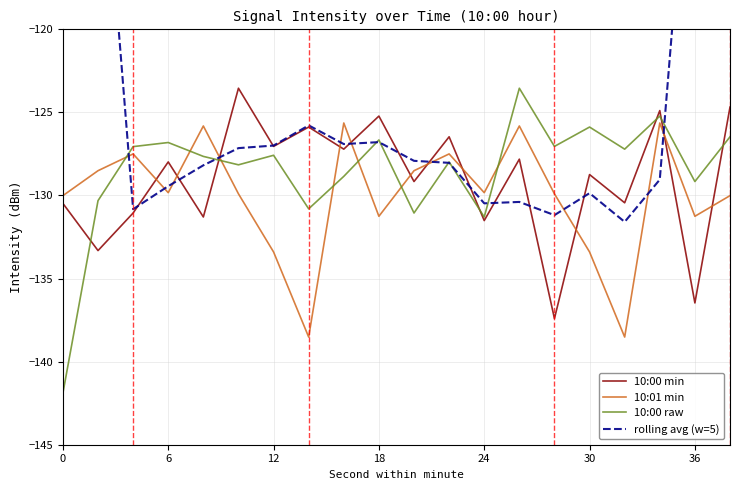

Which series has the widest spread of values?

rolling avg (w=5)